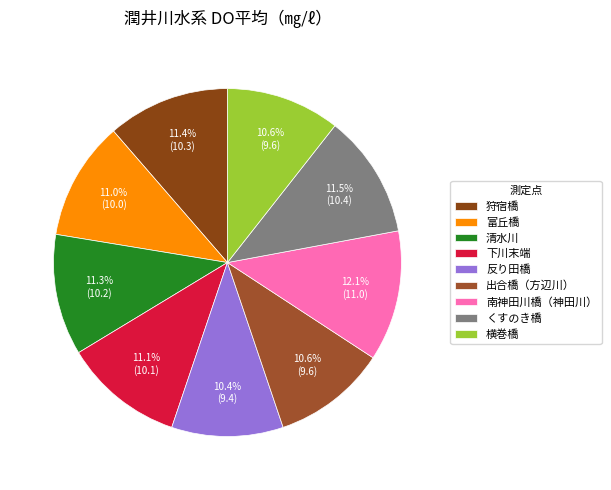

True or false: 下川末端 accounts for 16% of the total.

False